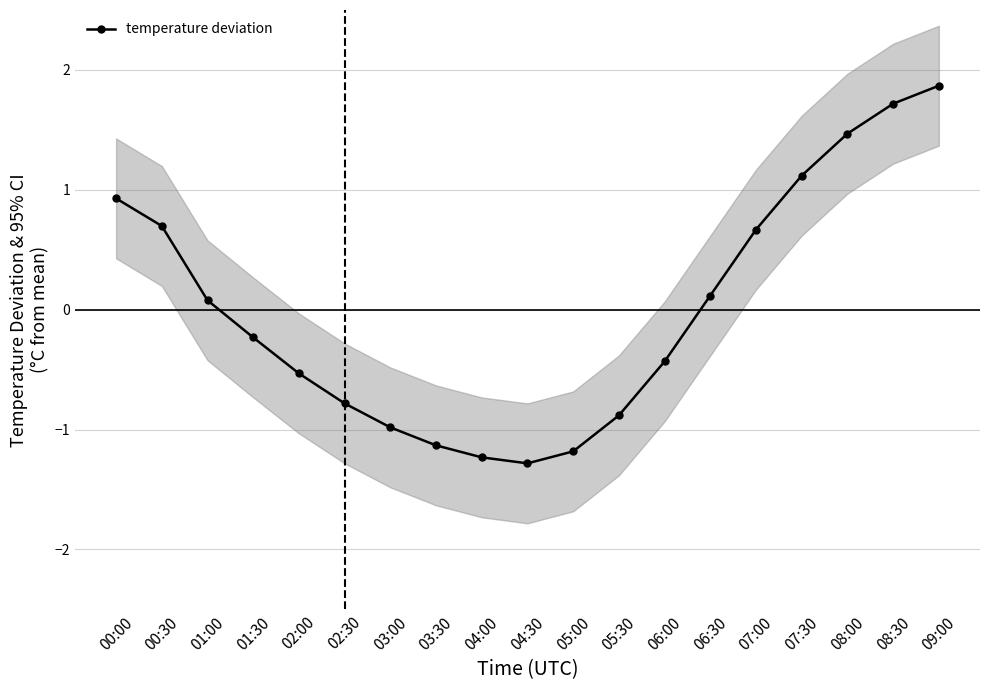

The chart shows a value of 3.1 at 08:30. True or false?

False